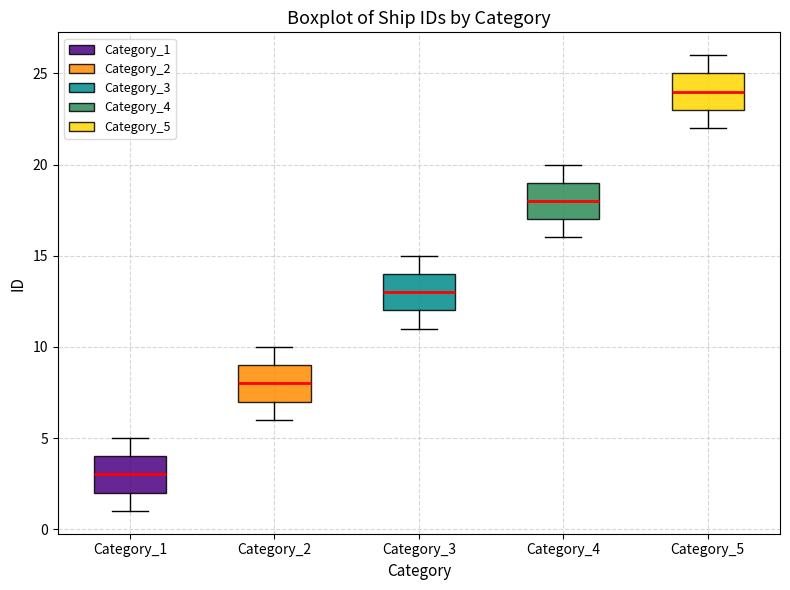

Where is the upper edge of the box for Category_4 on the y-axis? The values are not printed on the chart, so give them approximately, as read against the axis.

19